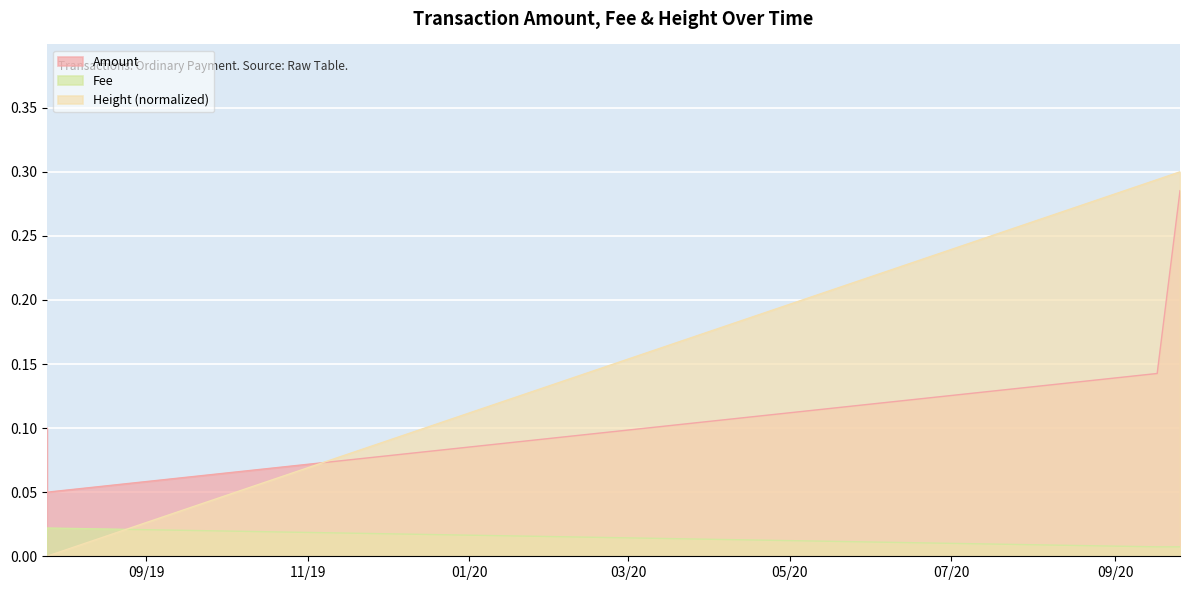

Where is Amount nearest to the value 0?

2019-07-25 12:14:16